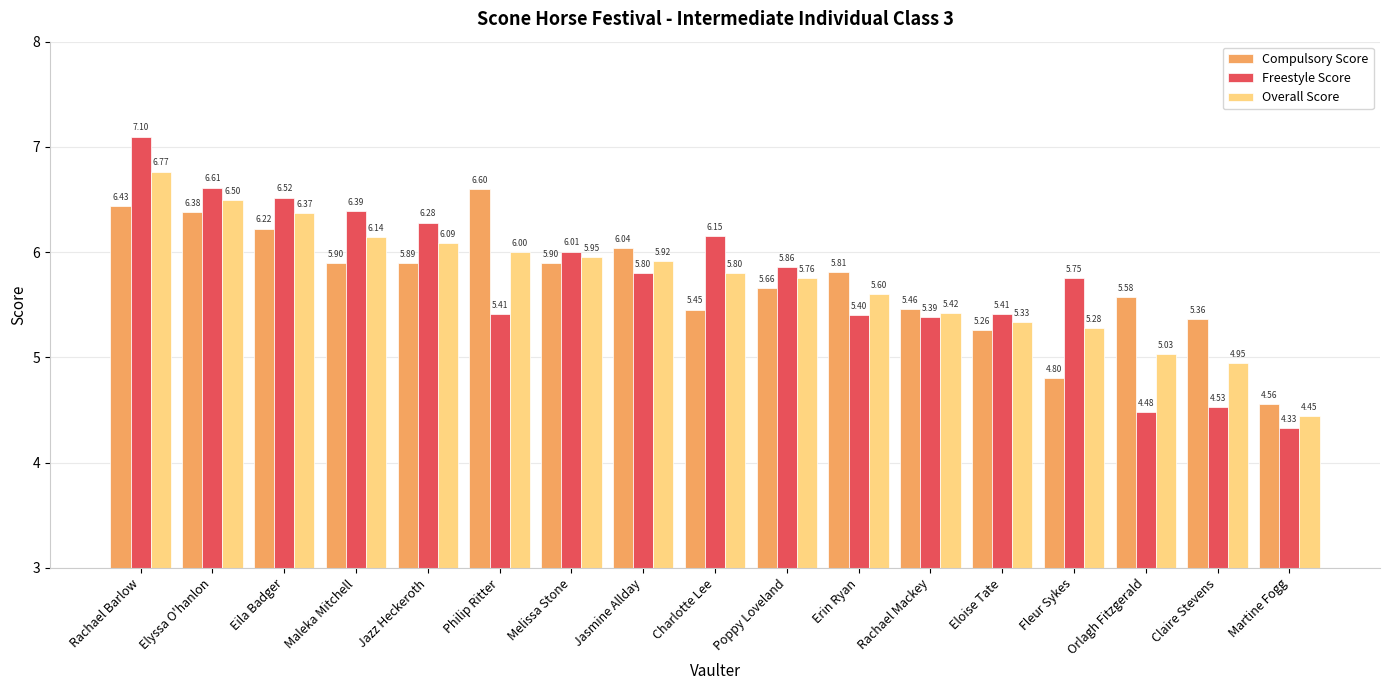

What is the total value across all series at Philip Ritter?

18.0